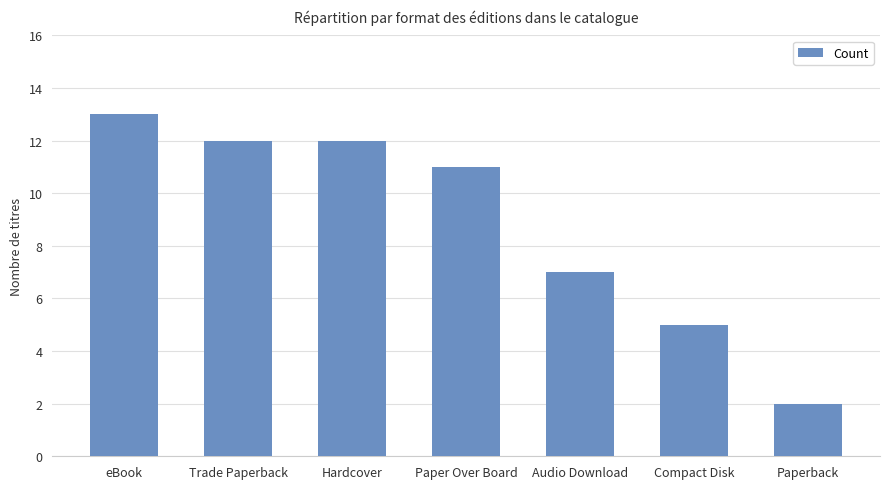

What is the ratio of the value at Hardcover to the value at Audio Download?

1.7